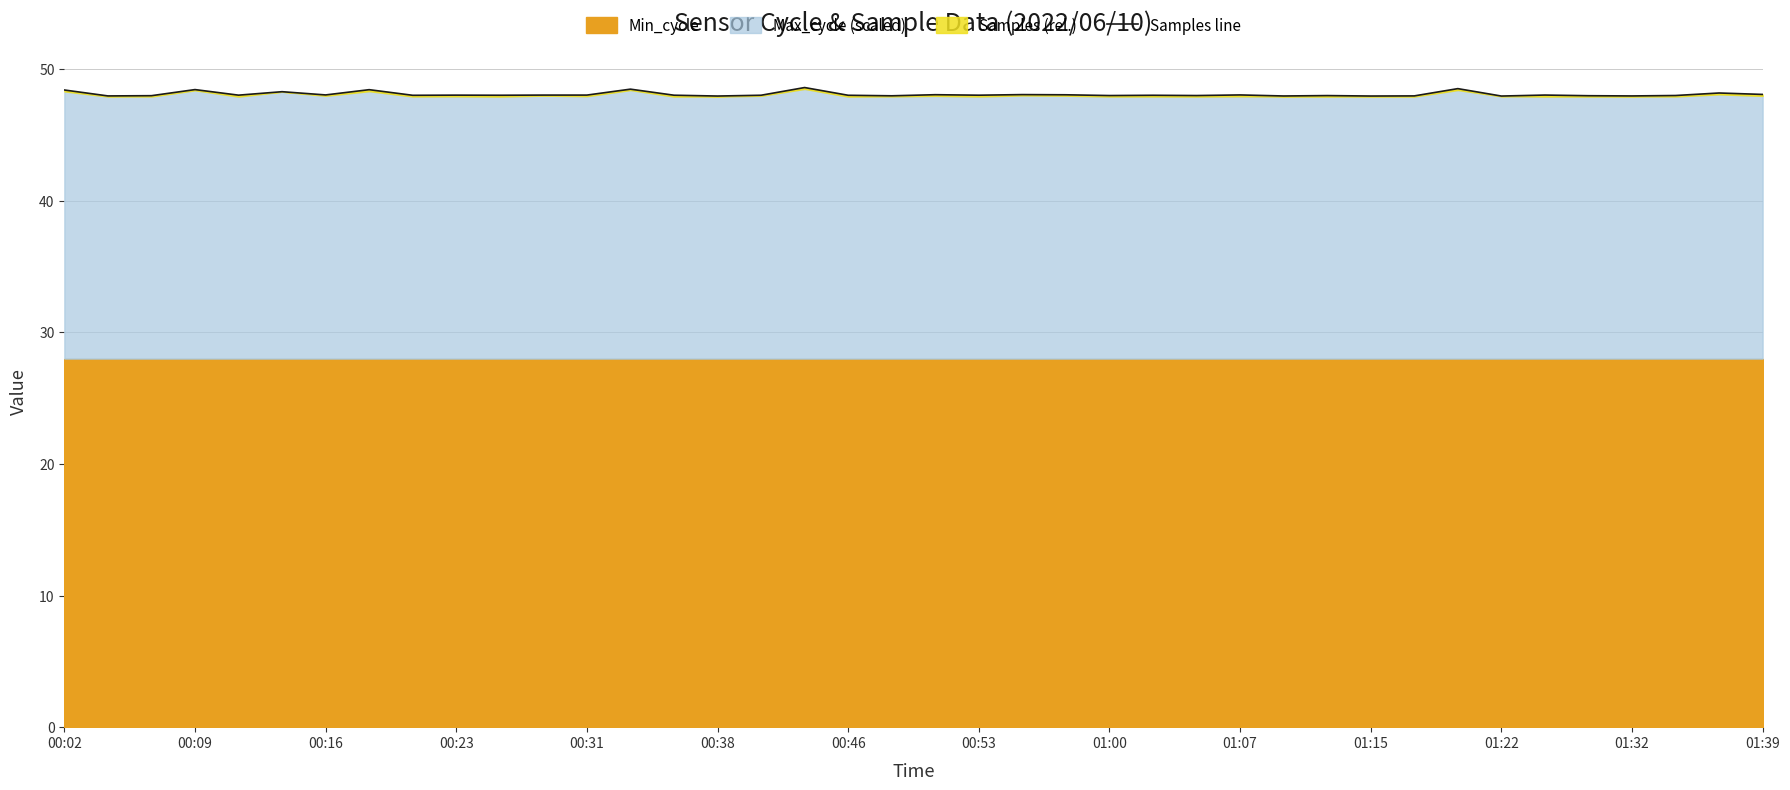

What is the sum of the values at 31 and 14?

96.0